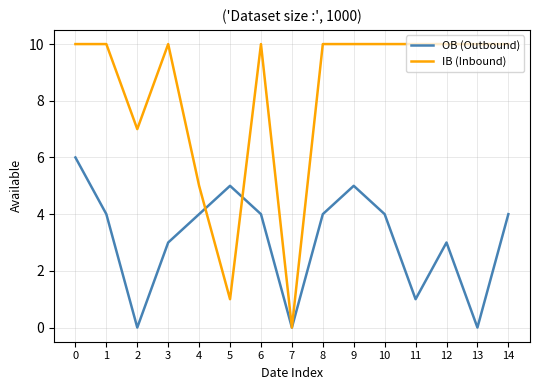

What is the highest value of the OB (Outbound) series?

6